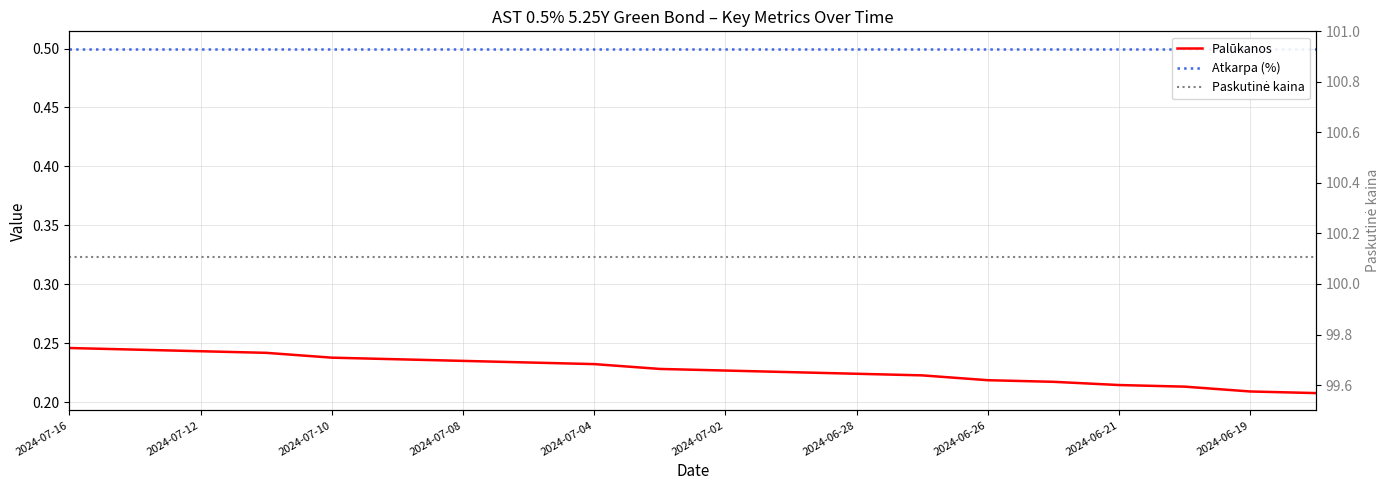

The value of Atkarpa (%) at 2024-06-21 is 0.9. True or false?

False